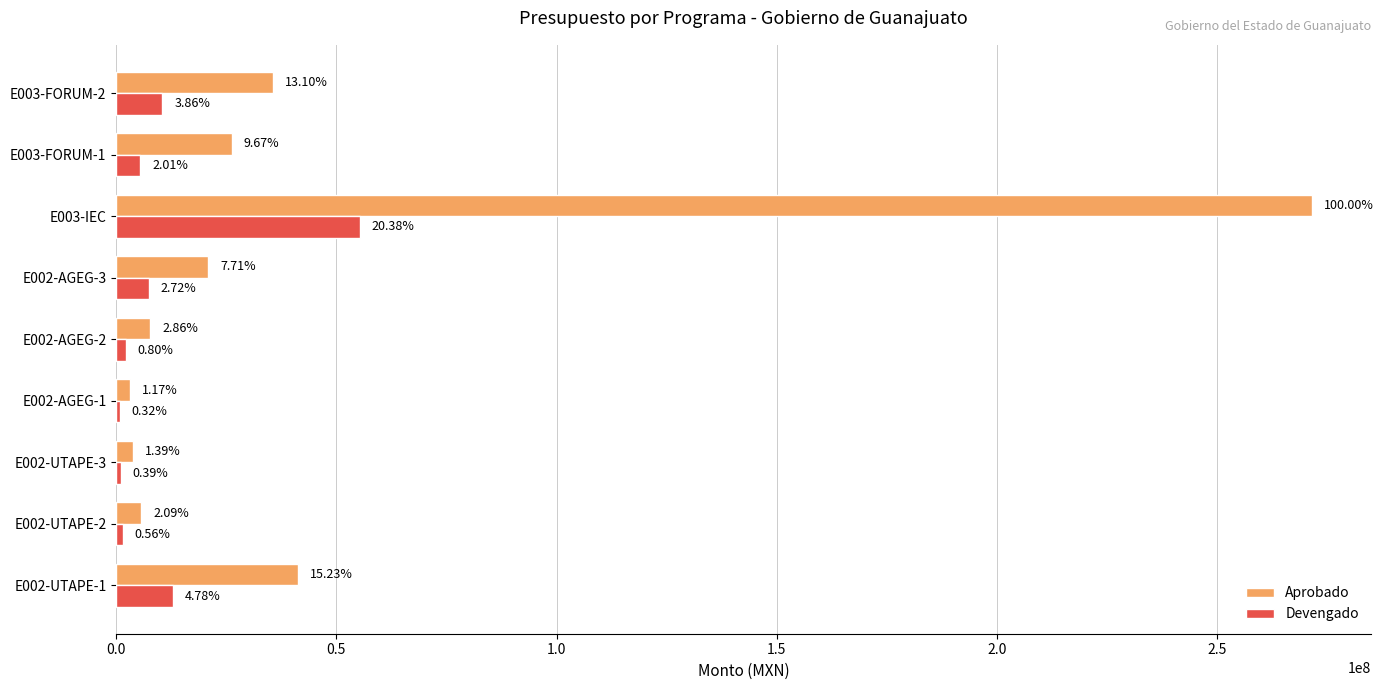

What are all the series names shown in the legend?

Aprobado, Devengado